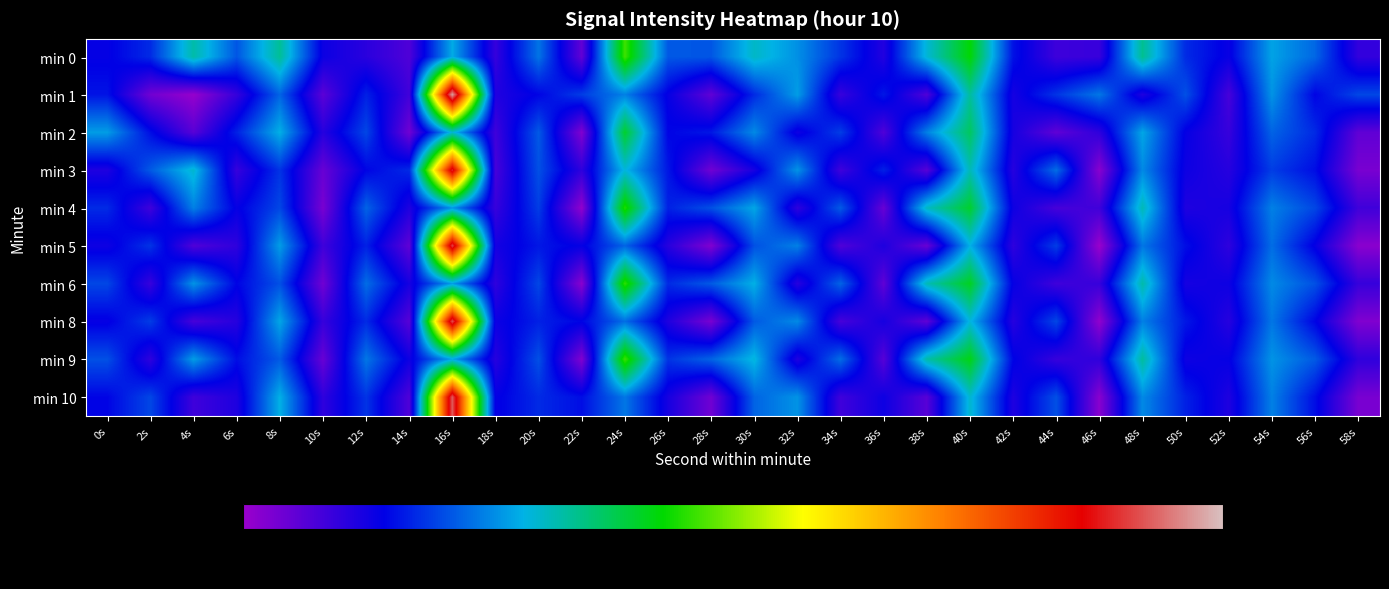

At how many categories does at least one series exceed -98?

3